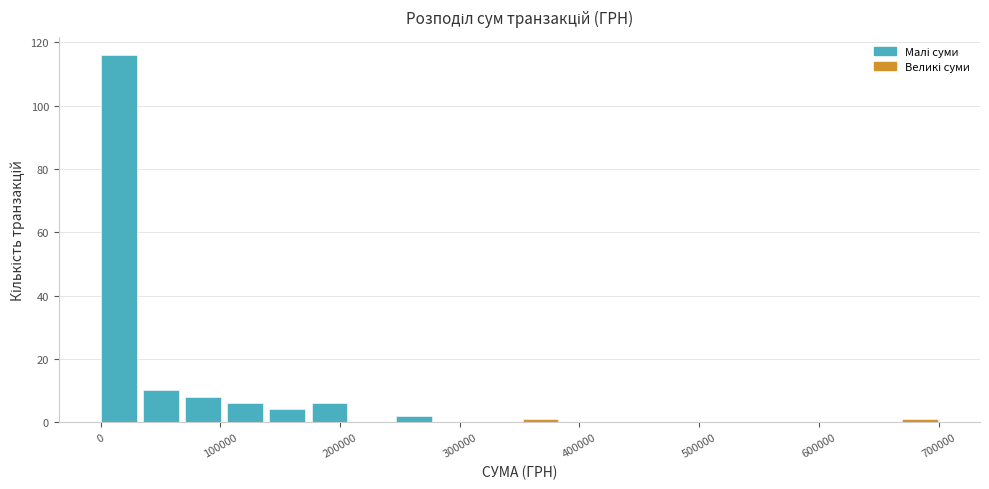

Read against the x-axis, roughly where is the centre of the tallest bar?

10000